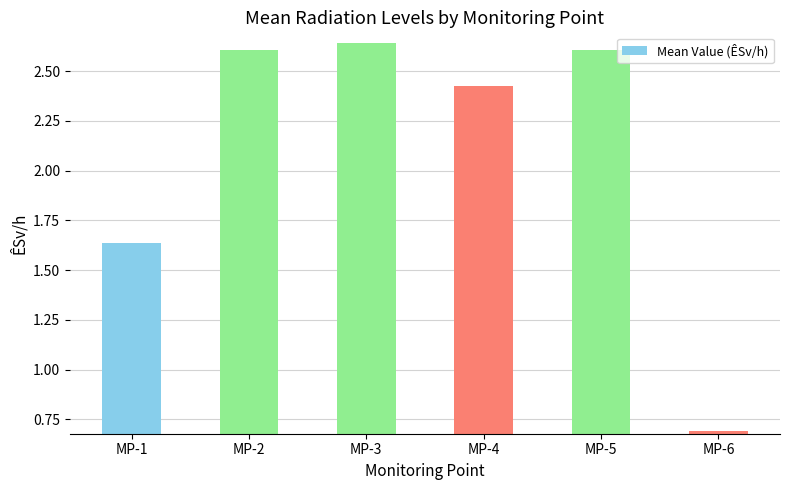

Are the bars grouped side by side (vs. stacked)?

No